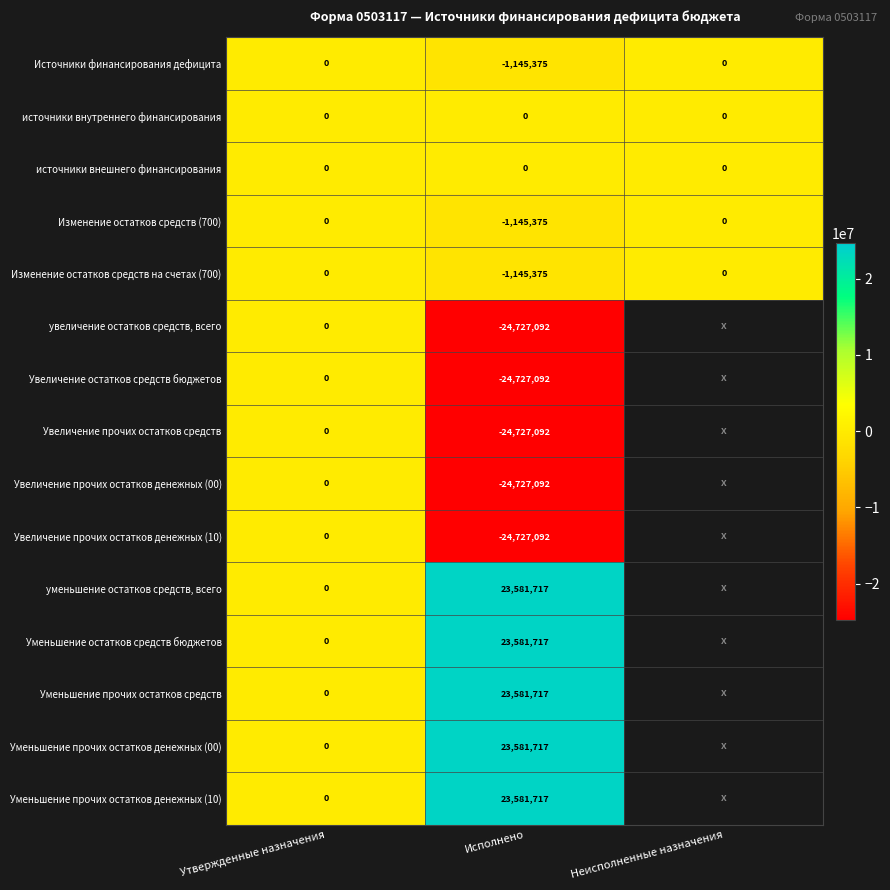

Is the value of Уменьшение прочих остатков денежных (00) at Исполнено greater than the value of Увеличение прочих остатков денежных (10) at Исполнено?

Yes